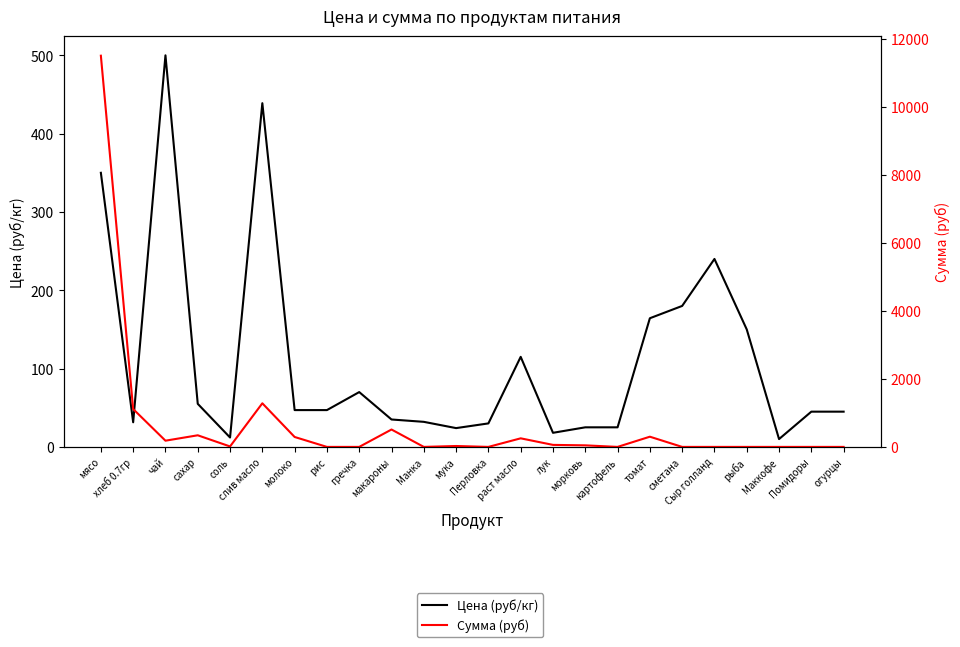

The value of Сумма (руб) at Маккофе is 0.0. True or false?

True